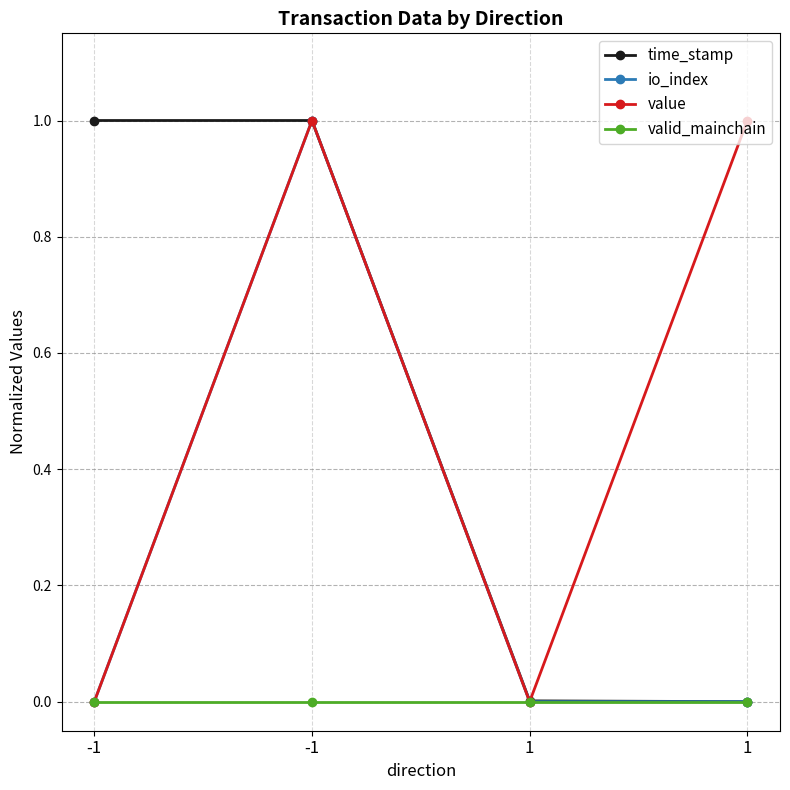

What are all the series names shown in the legend?

time_stamp, io_index, value, valid_mainchain